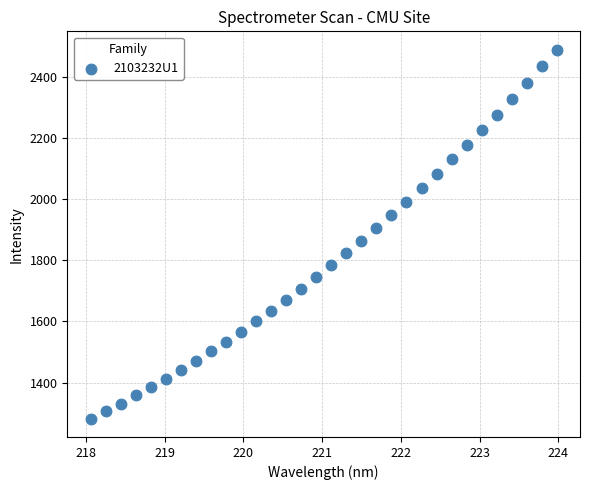

What is the range of X values (max minus min)?

5.9